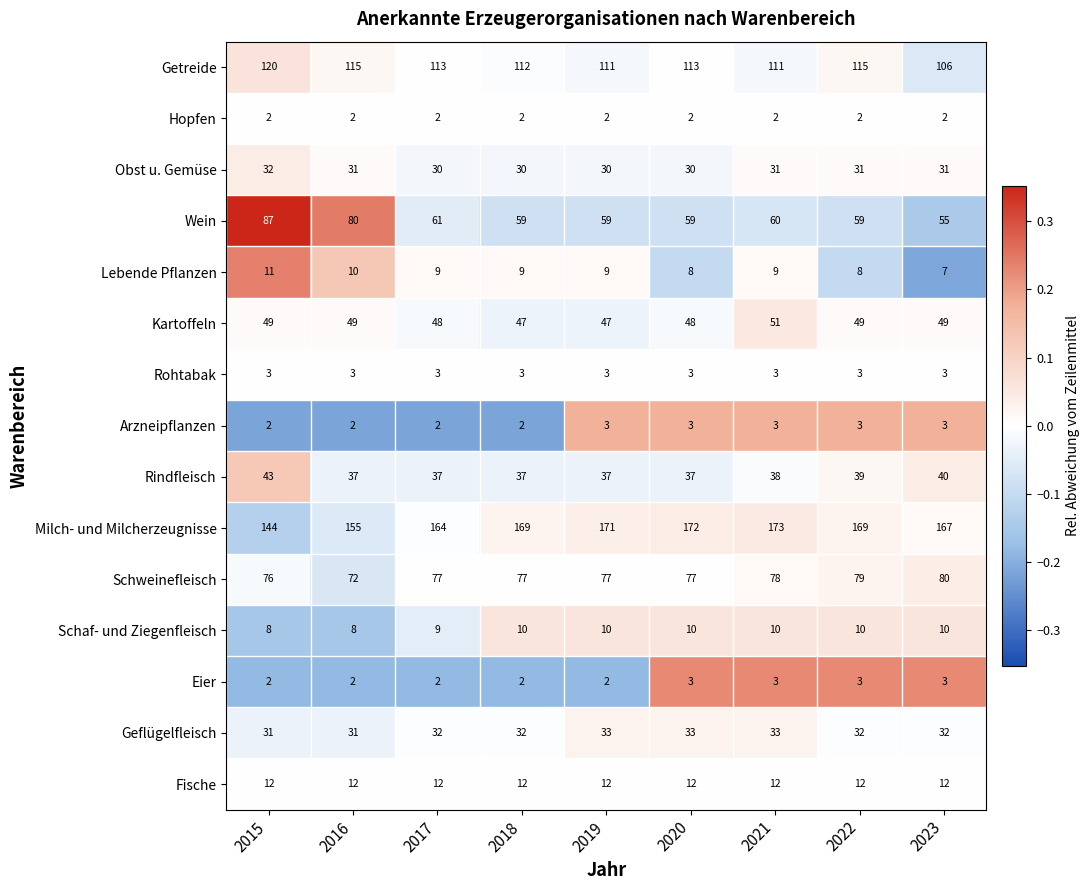

How many categories are shown in the chart?

9